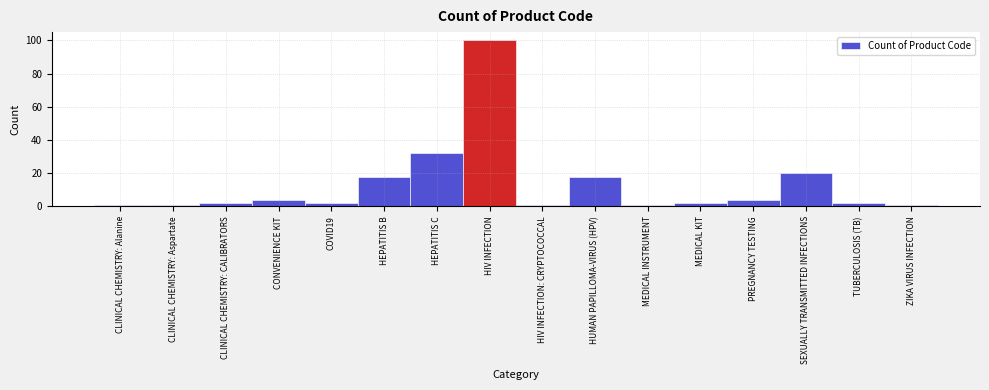

Reading left to right, list all the values displayed in this chart.

1	1	2	4	2	18	32	100	1	18	1	2	4	20	2	1